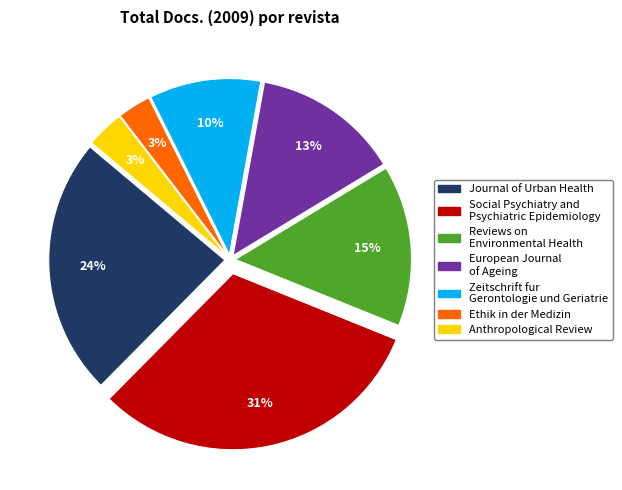

Is there any slice that represents more than half of the pie?

No